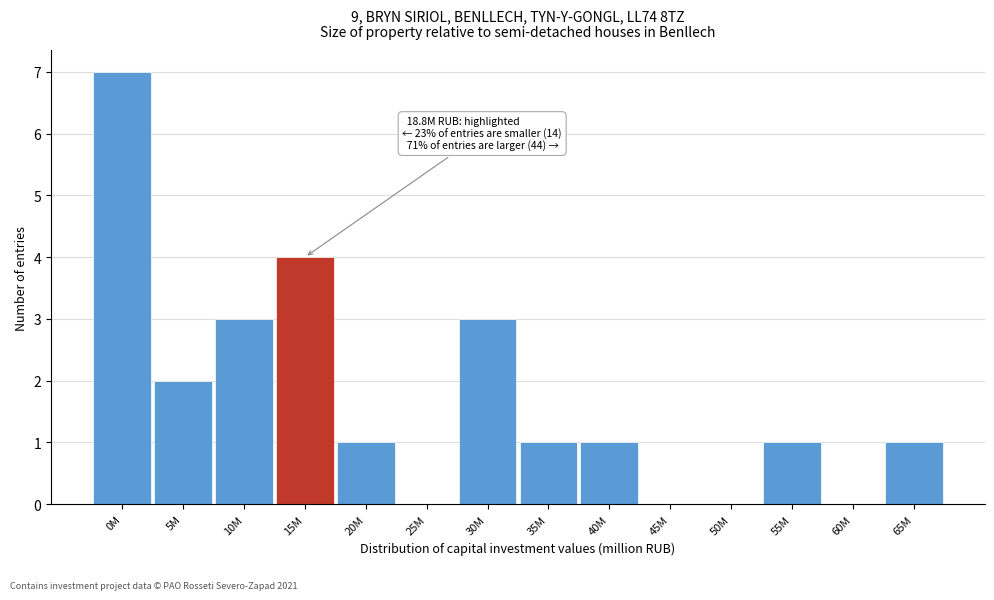

Reading left to right, transcribe all the data shown in this chart.

0M=7	5M=2	10M=3	15M=4	20M=1	25M=0	30M=3	35M=1	40M=1	45M=0	50M=0	55M=1	60M=0	65M=1